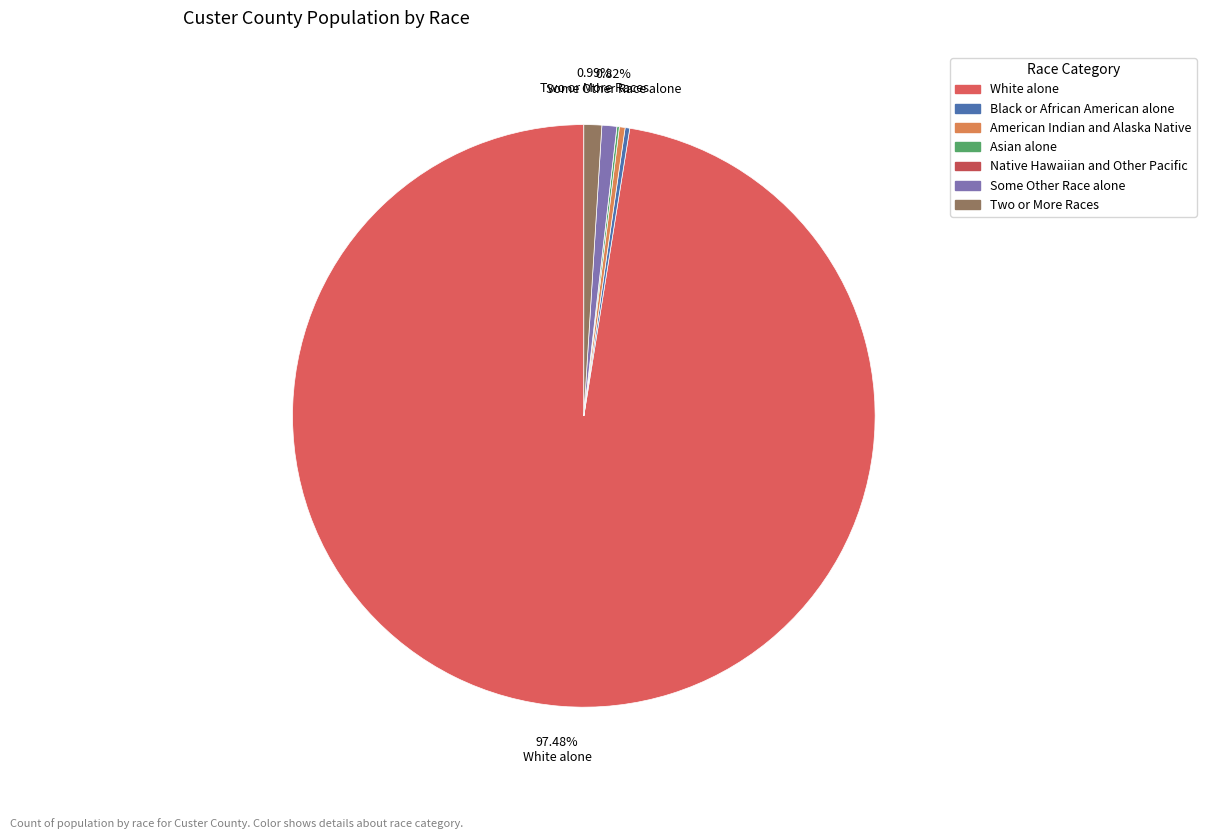

What is the majority slice?

White alone